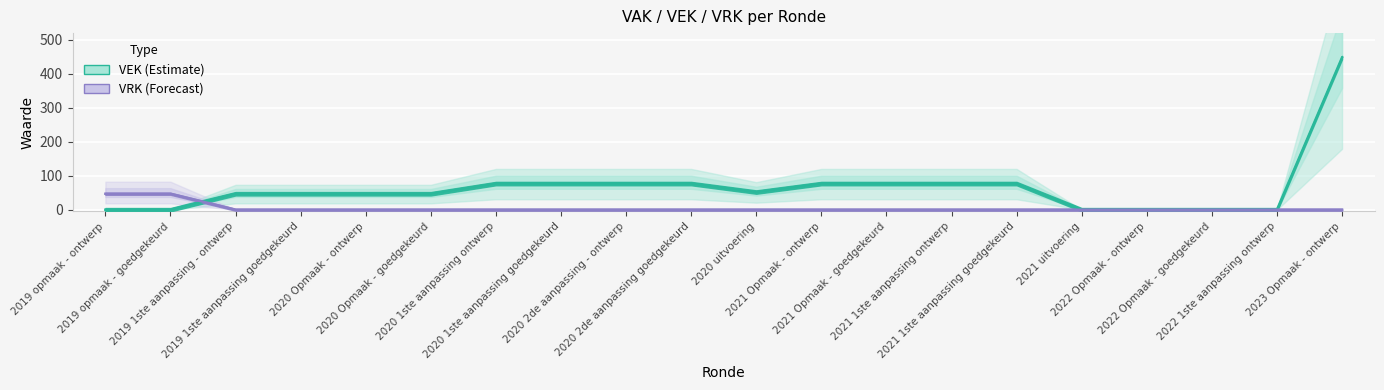

What are all the series names shown in the legend?

VEK, VRK